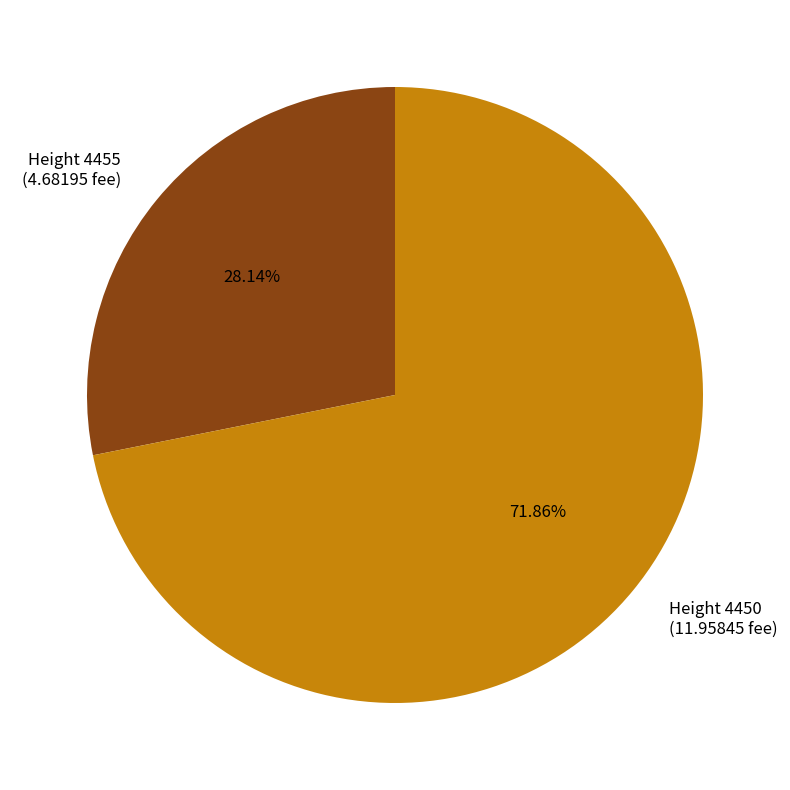

Rank the categories by value from lowest to highest.

Height 4455 (4.68195 fee), Height 4450 (11.95845 fee)